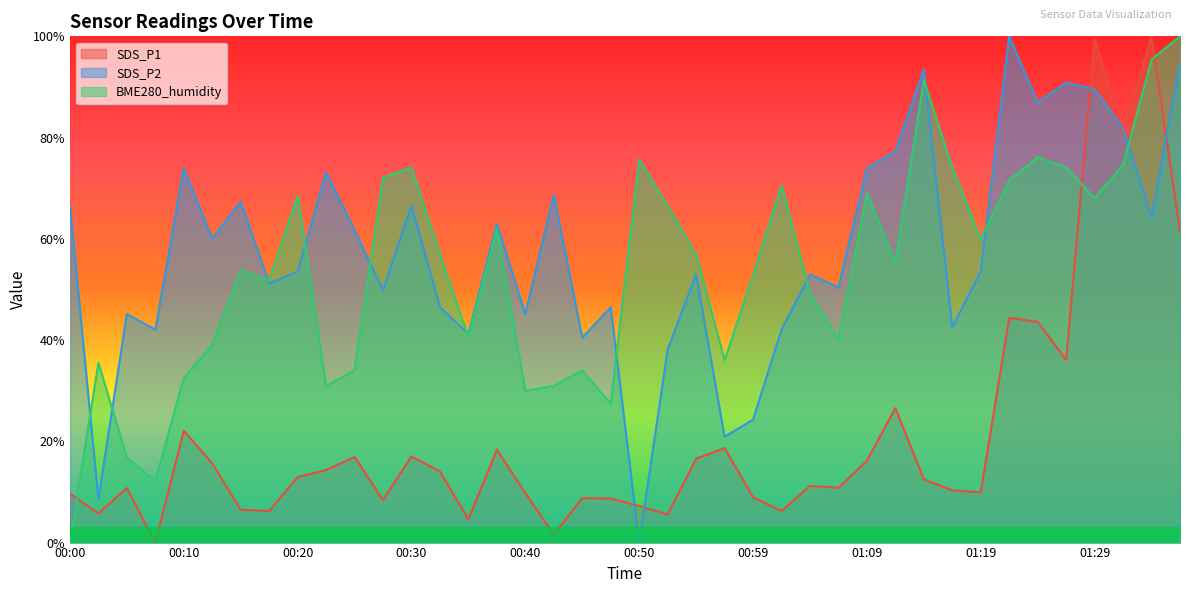

At which label is BME280_humidity closest to 50?

01:04